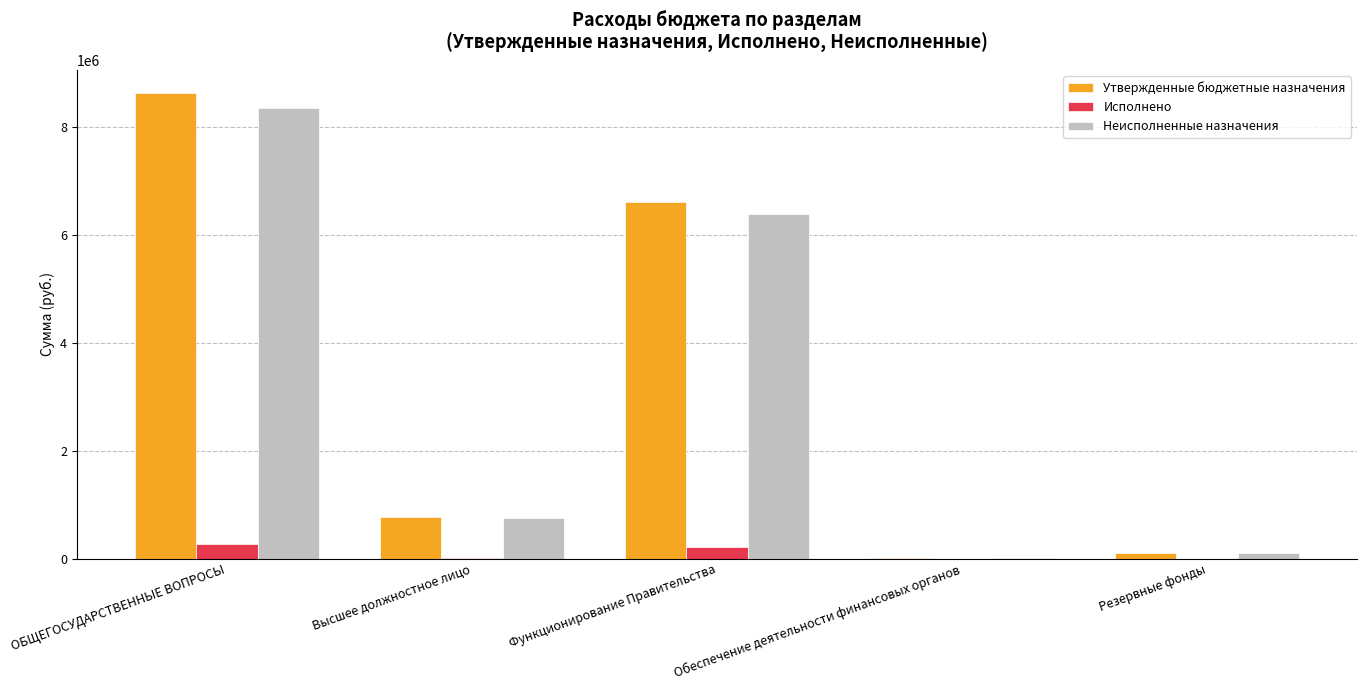

What is the approximate value of Неисполненные назначения at Функционирование Правительства?

6394279.0